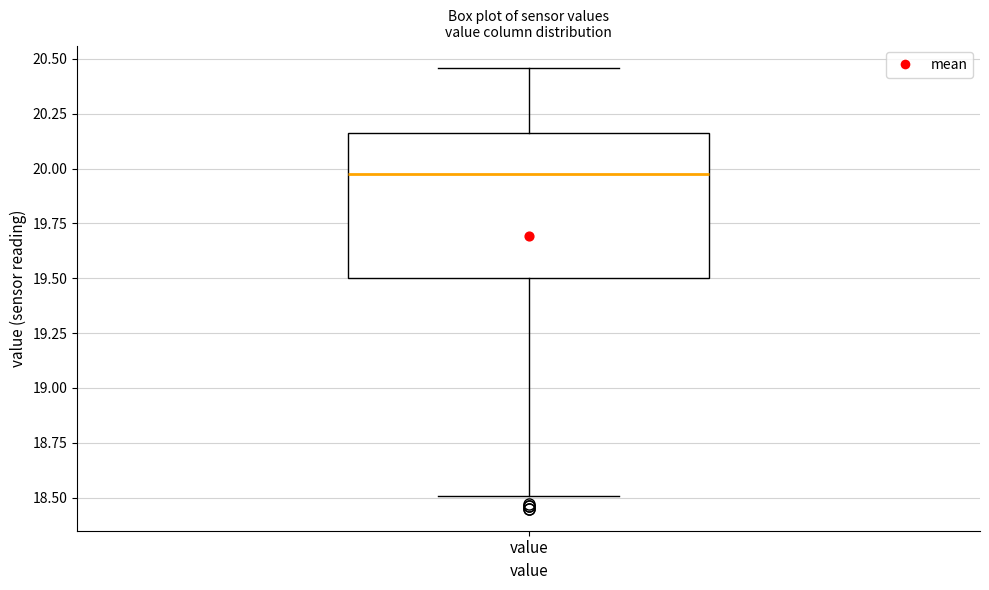

Transcribe this box plot: give where the median line is, the range the box spans, and where the two whiskers end, as read against the y-axis. The values are not printed on the chart, so give them approximately, as read against the axis.

median 20.00, box 19.50 to 20.15, whiskers 18.50 to 20.45